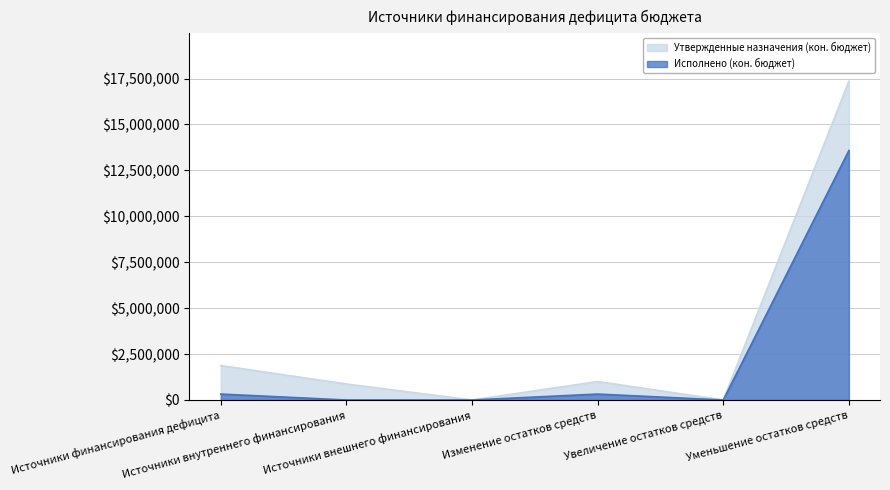

List the series in order of their peak value, highest first.

Утвержденные назначения (кон. бюджет), Исполнено (кон. бюджет)